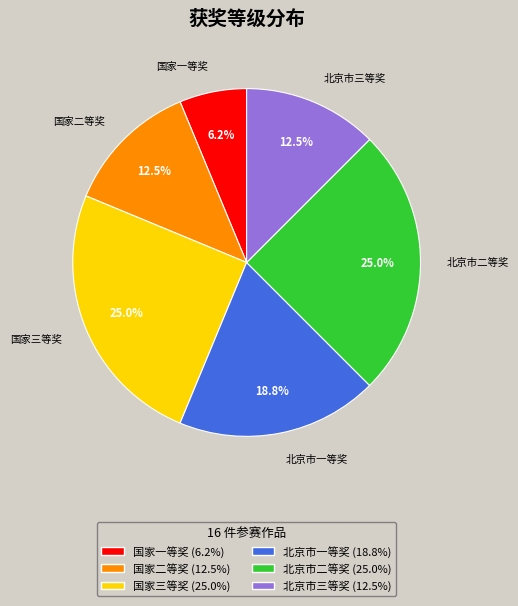

True or false: 国家二等奖 accounts for 1% of the total.

False